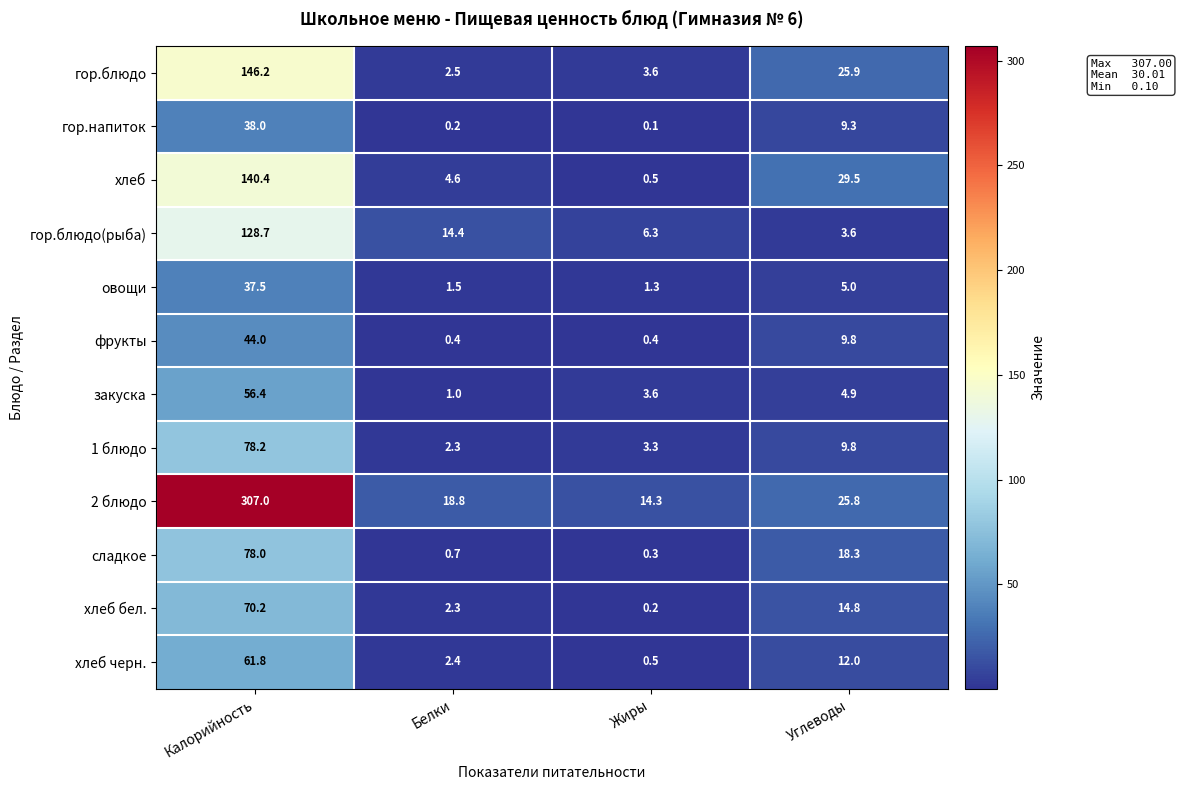

At which category does the chart reach its peak across all series?

Калорийность